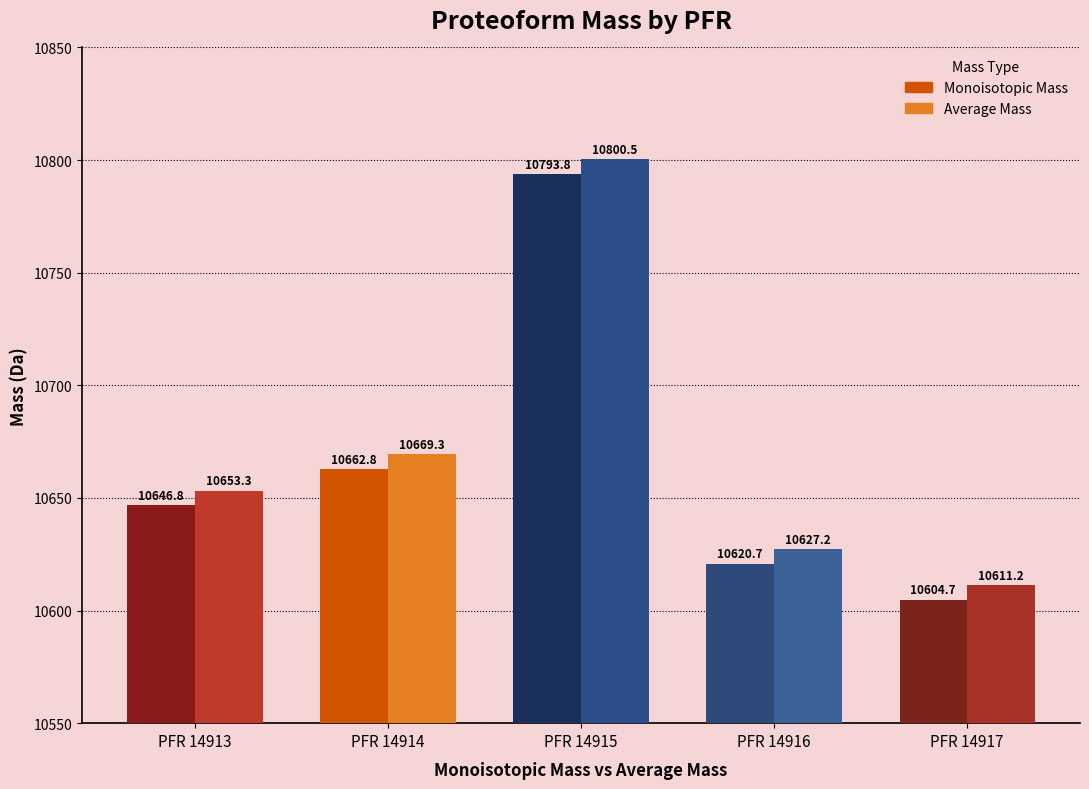

How many data points in Average Mass are above 10653?

3